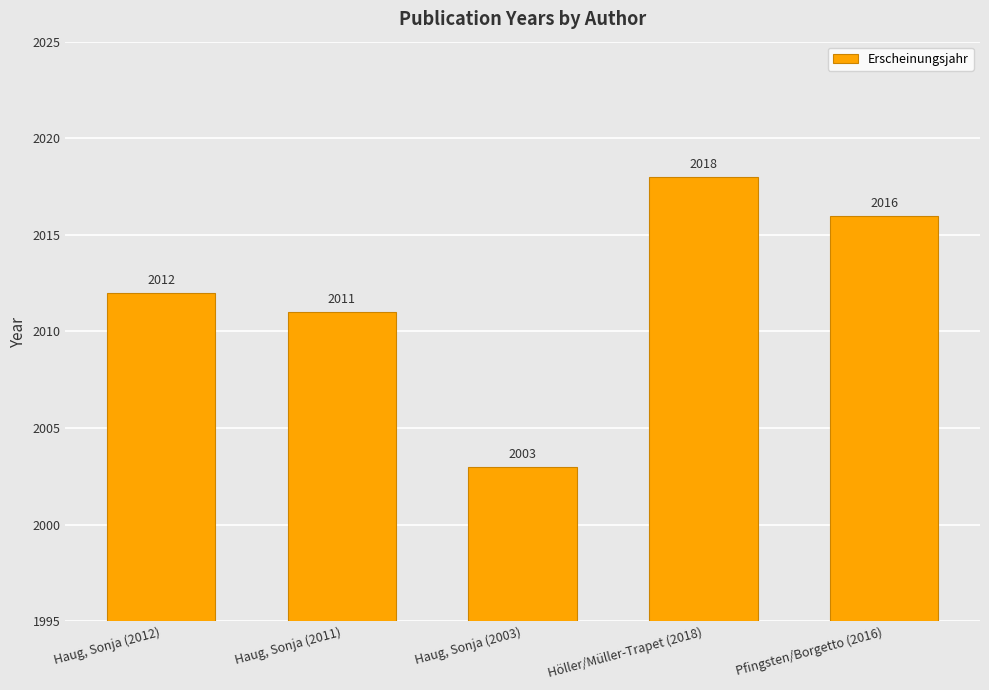

What is the value of the 5th bar from the left?

2016